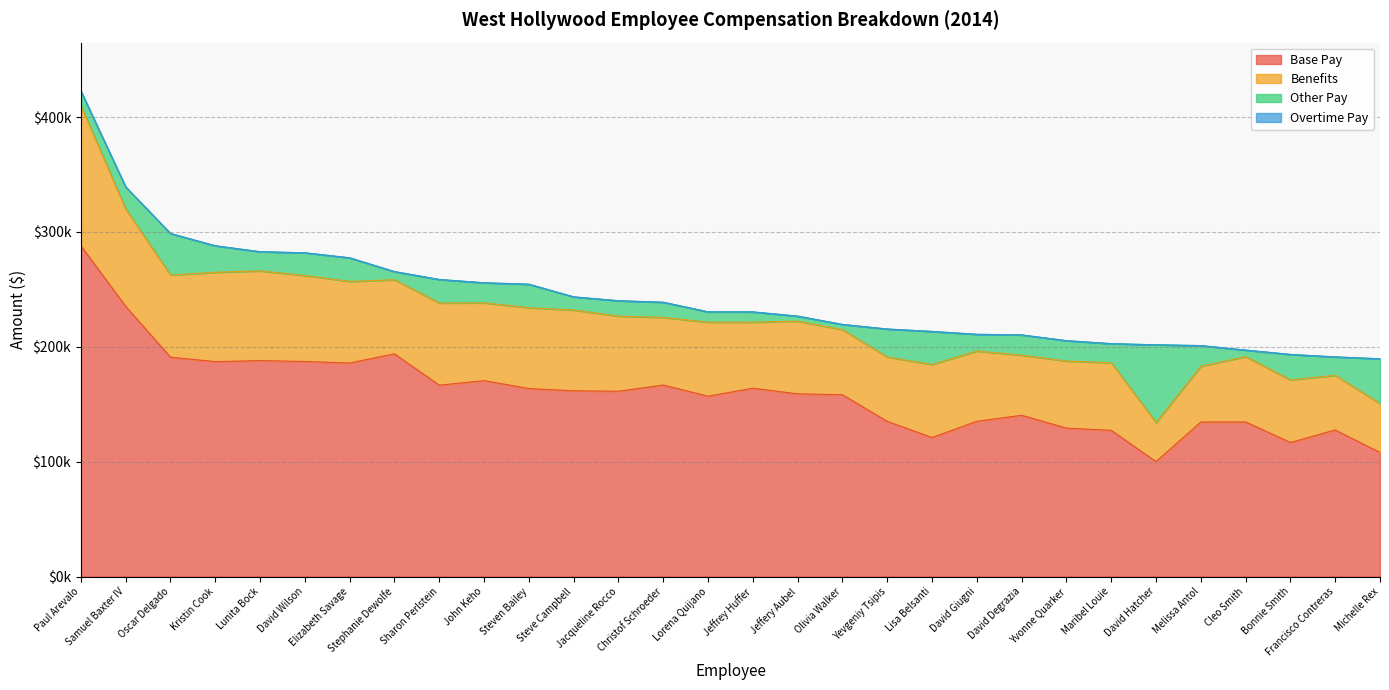

True or false: Base Pay and Benefits cross at least once.

False